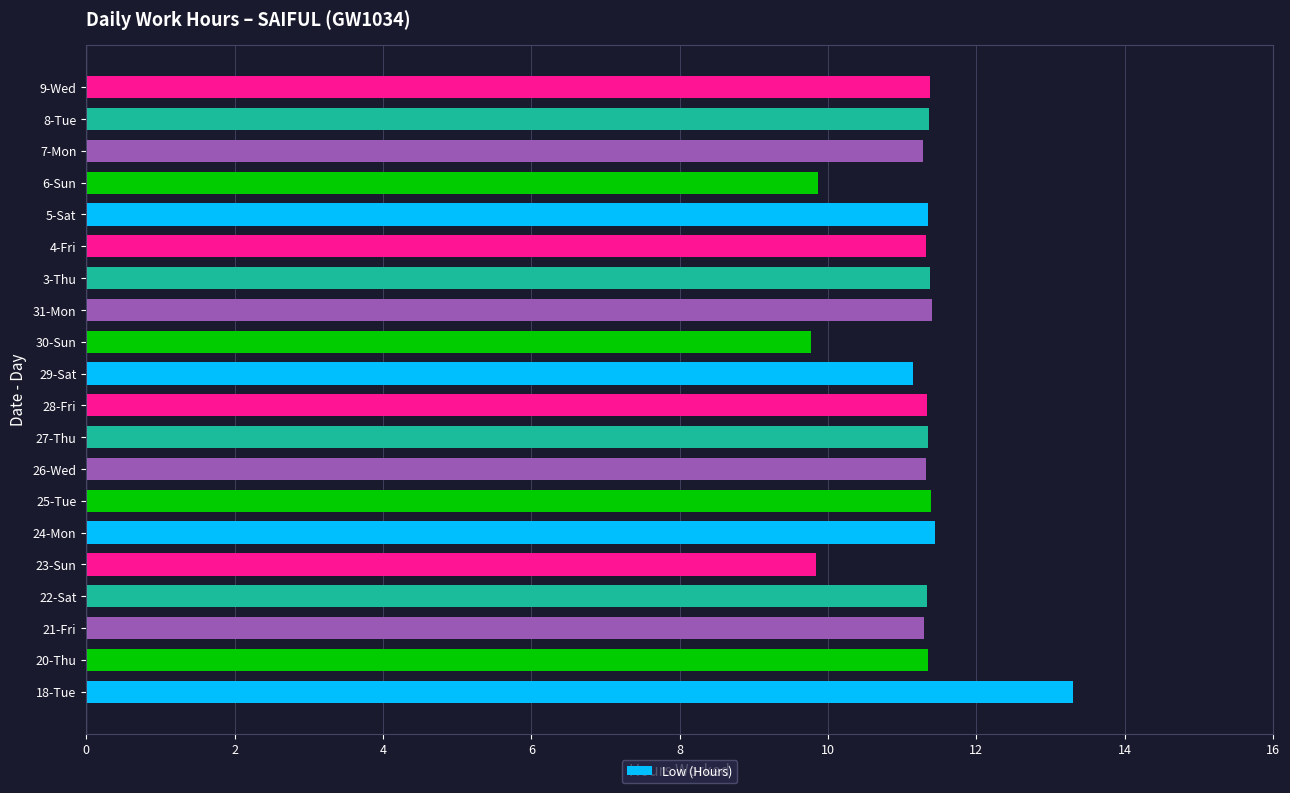

Approximately how many times larger is the value at 28-Fri compared to 6-Sun?

1.1